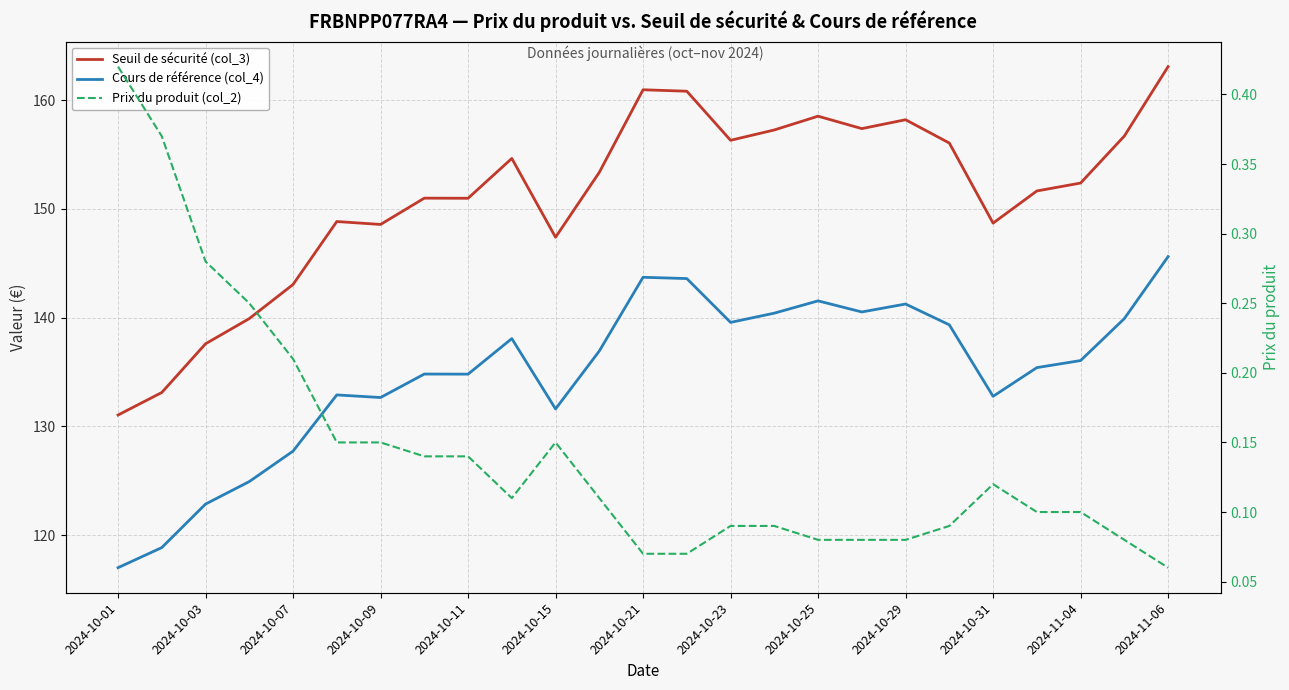

List the series in order of their peak value, lowest first.

Prix du produit (col_2), Cours de référence (col_4), Seuil de sécurité (col_3)